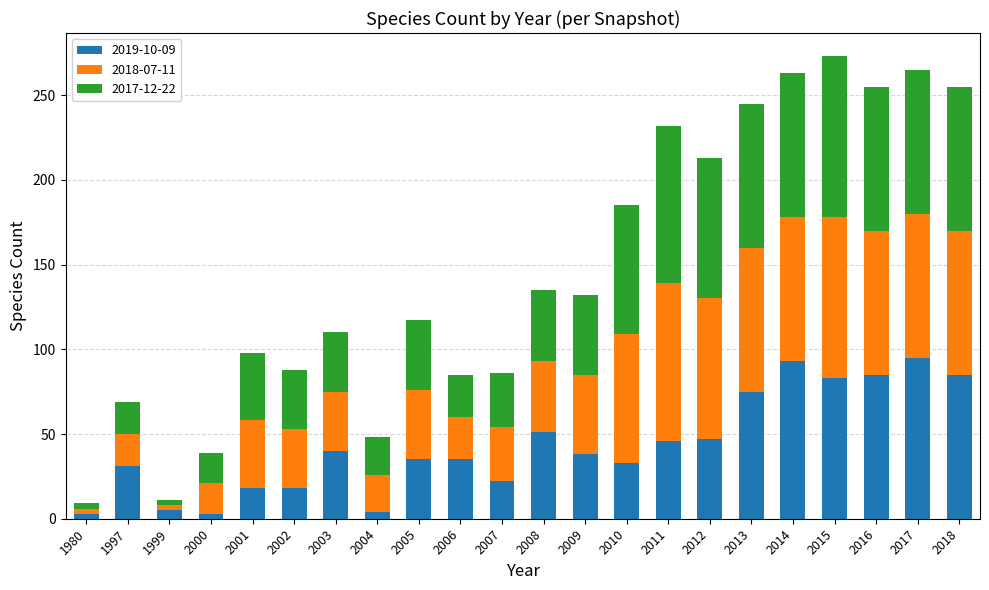

What is the sum of the 2019-10-09 values at 2003 and 1997?

71